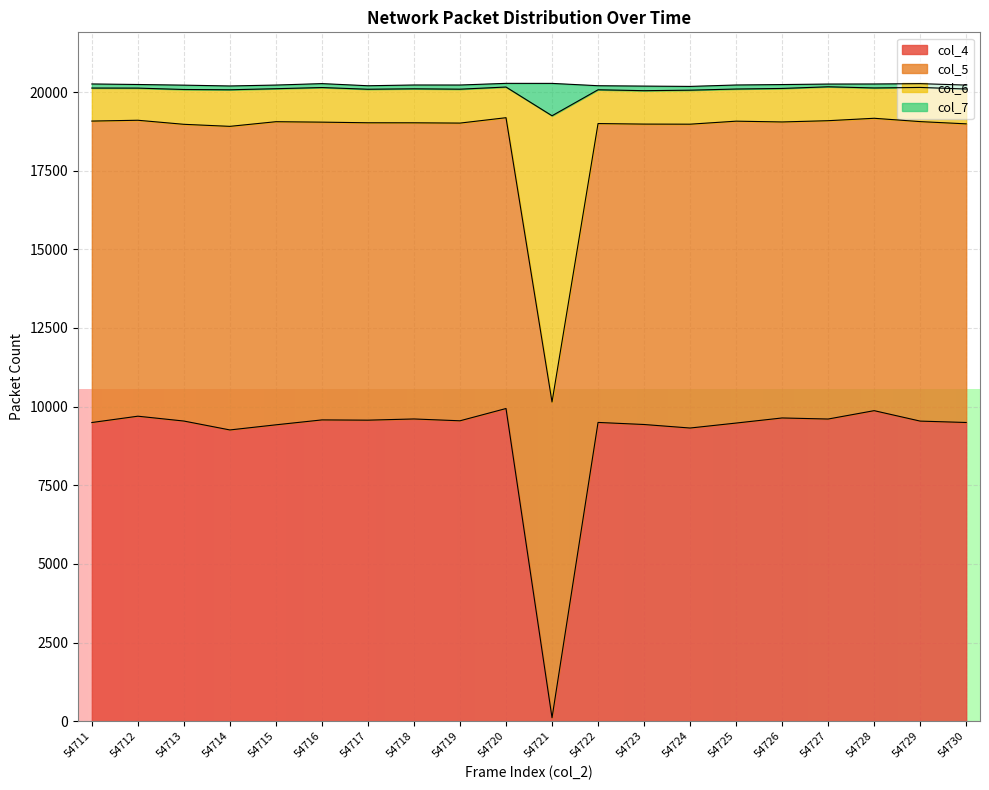

Is it true that col_4 equals 9497 at 54722?

True